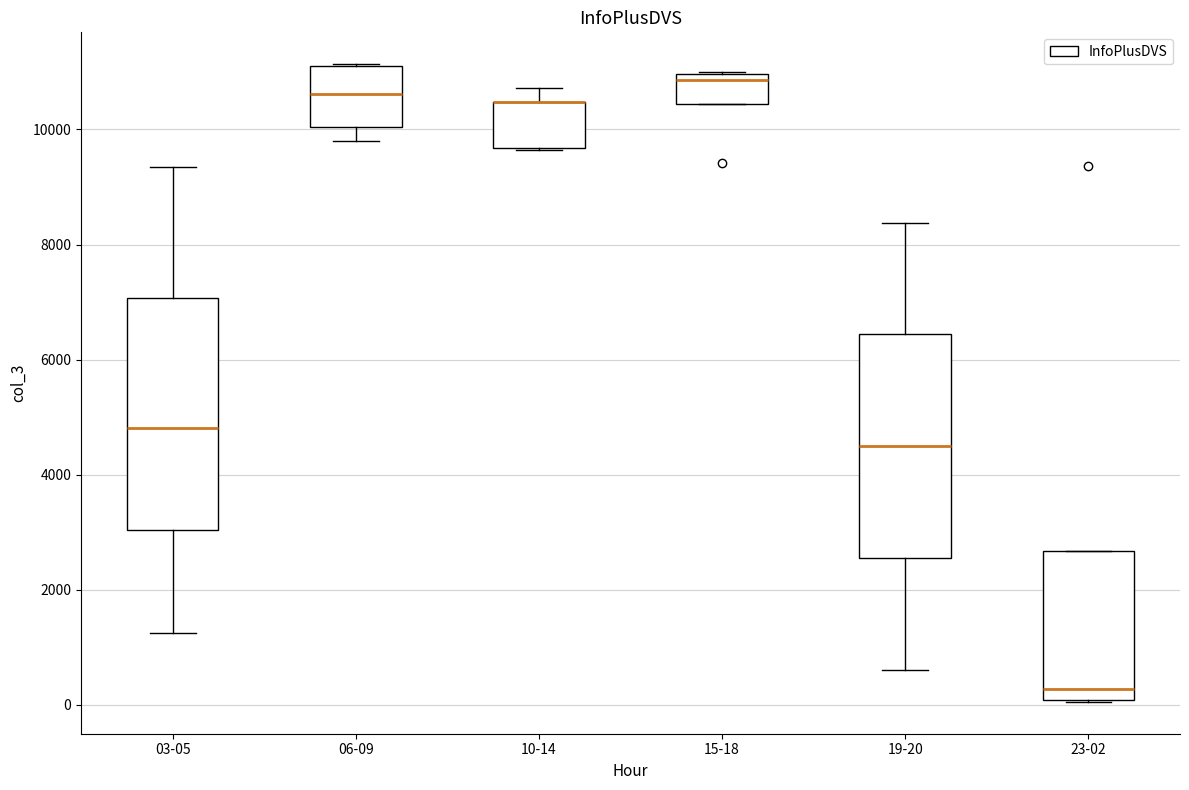

Where is the lower edge of the box for 23-02 on the y-axis? The values are not printed on the chart, so give them approximately, as read against the axis.

0